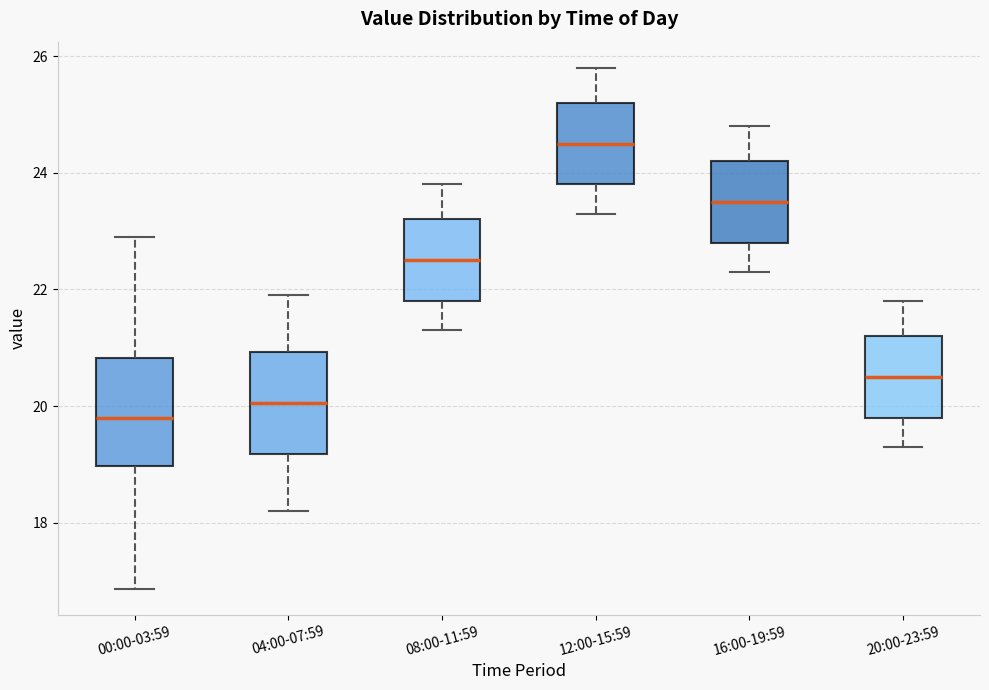

Which box has the lowest median line?

00:00-03:59